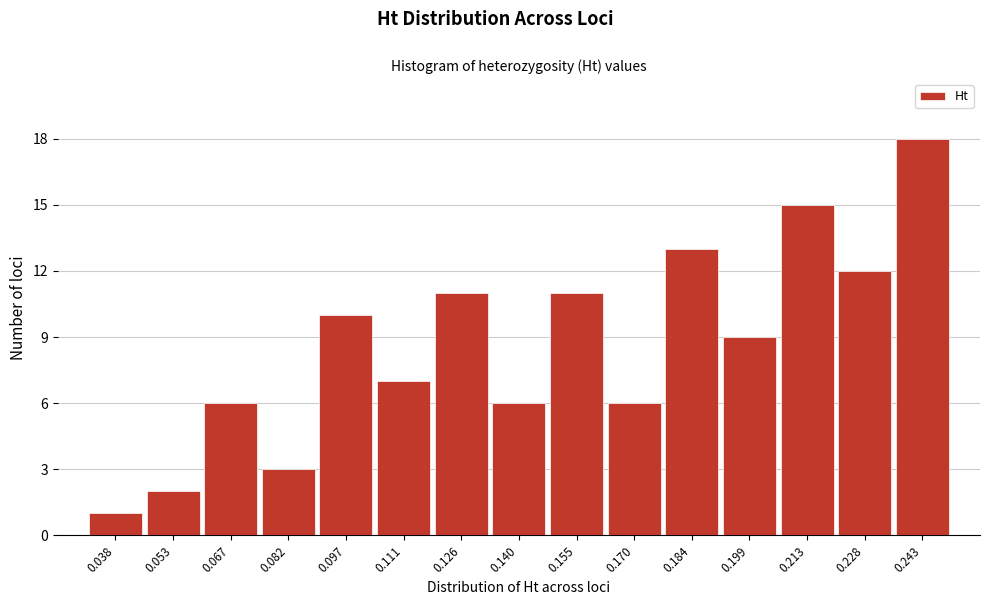

Reading left to right, transcribe this chart: for each bar, give the range it covers on the x-axis and its height. Neither the bar edges nor the heights are printed on the chart, so give them approximately, as read against the axes.

0.030 to 0.046: 1
0.046 to 0.060: 2
0.060 to 0.074: 6
0.074 to 0.090: 3
0.090 to 0.104: 10
0.104 to 0.118: 7
0.118 to 0.134: 11
0.134 to 0.148: 6
0.148 to 0.162: 11
0.162 to 0.176: 6
0.176 to 0.192: 13
0.192 to 0.206: 9
0.206 to 0.220: 15
0.220 to 0.236: 12
0.236 to 0.250: 18